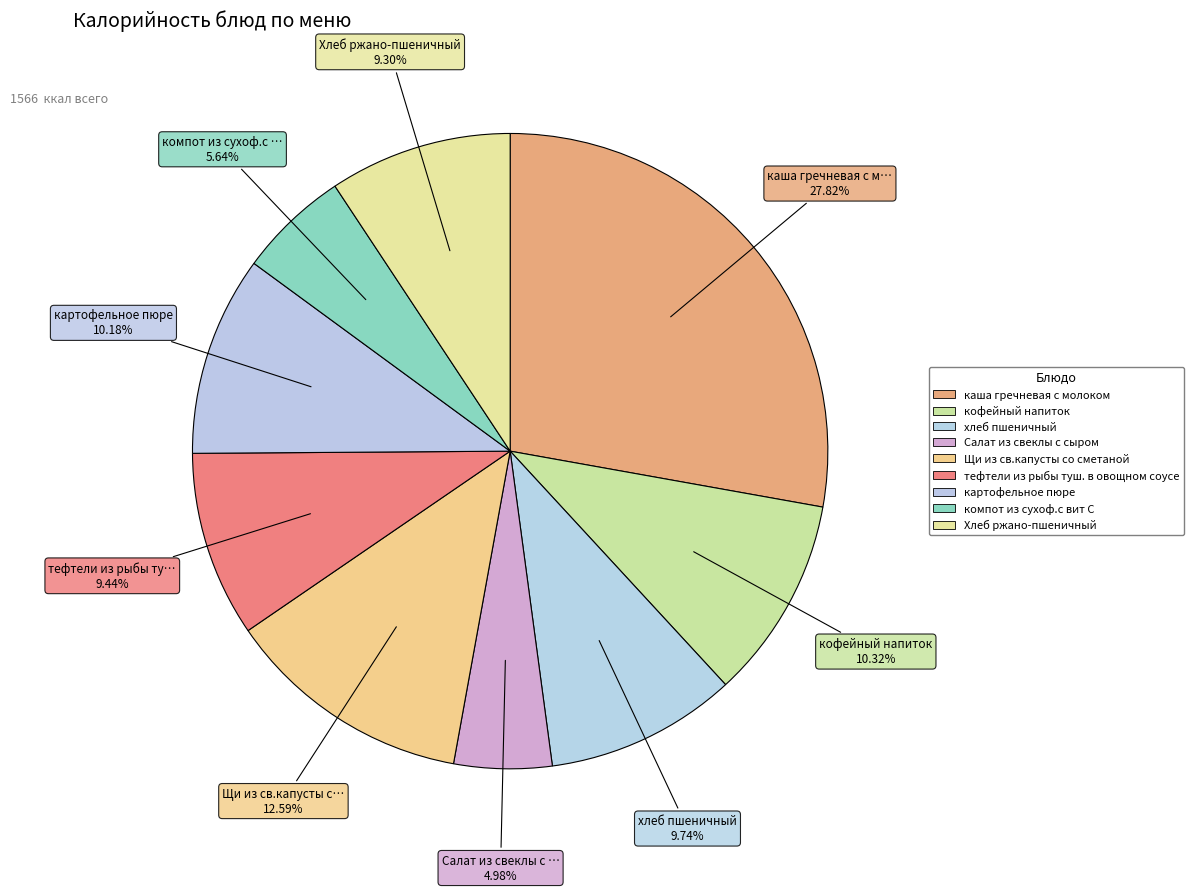

How many slices are in this pie chart?

9